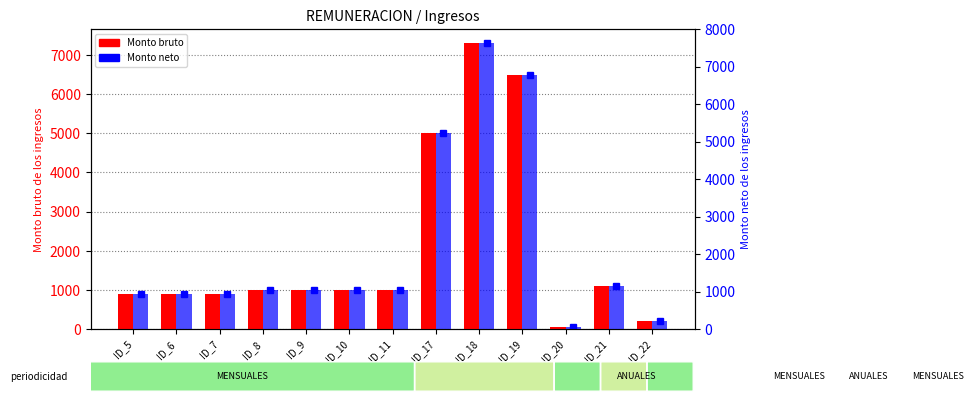

Which has a higher value, ID_17 or ID_6?

ID_17